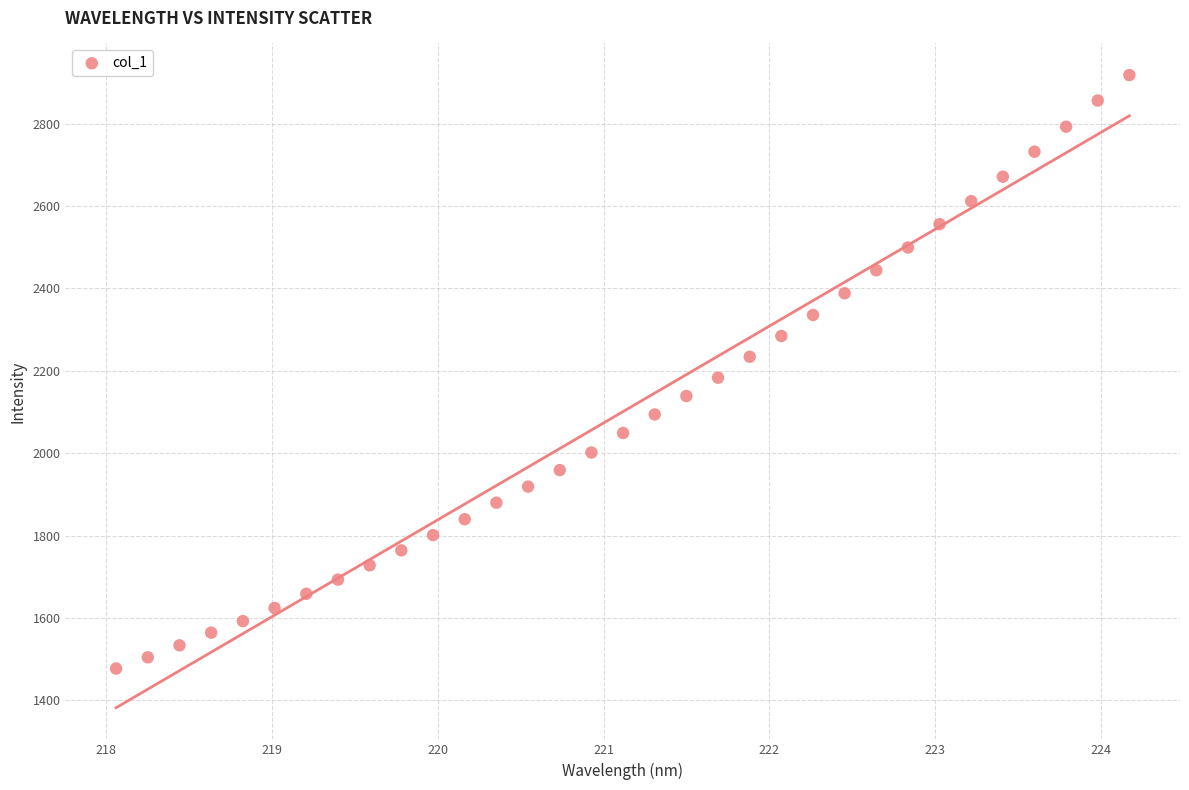

What is the range of Y values (max minus min)?

1440.8